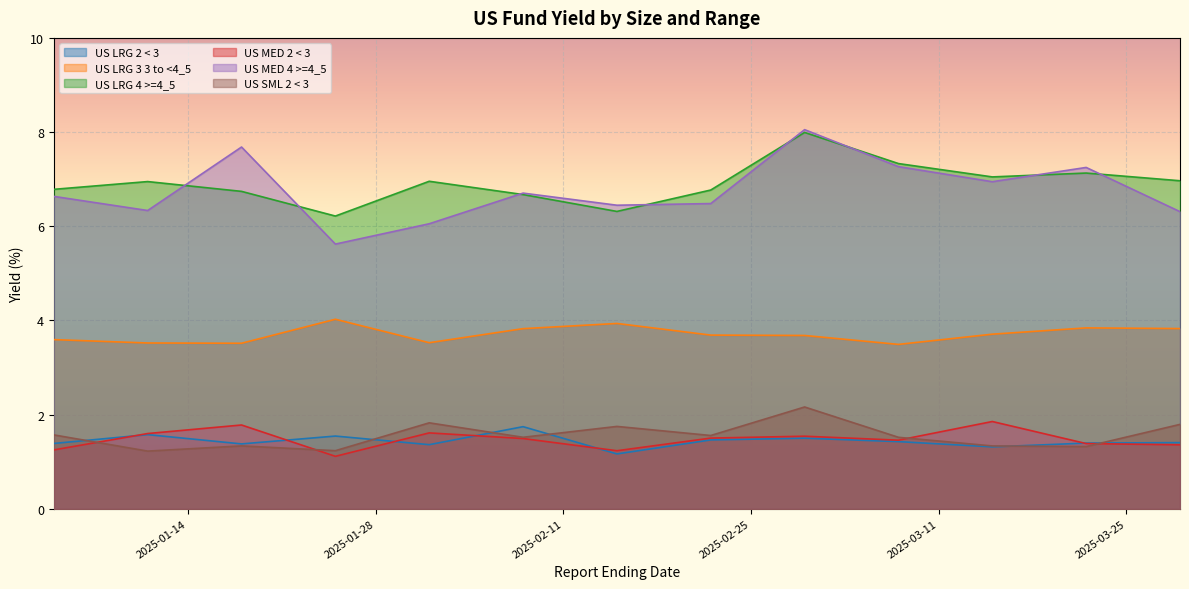

True or false: US SML 2 < 3 and US LRG 2 < 3 intersect in this chart.

True